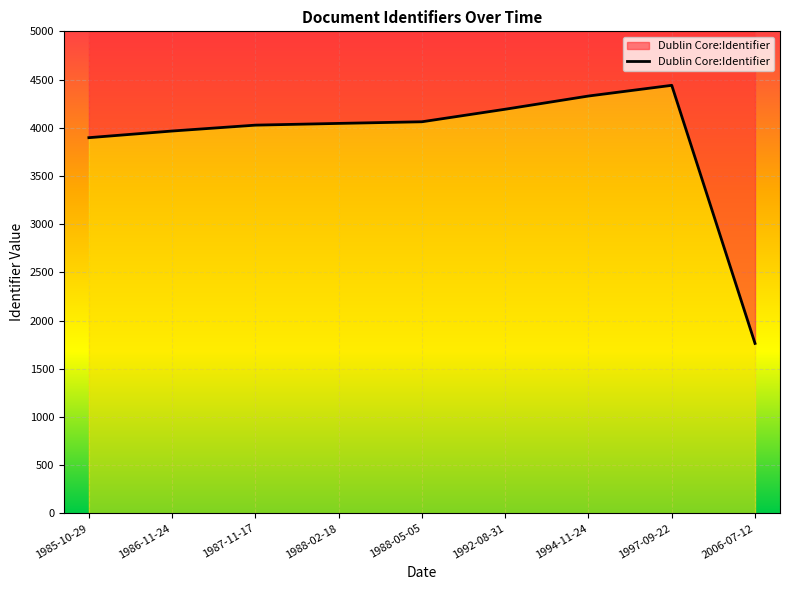

The value at 1997-09-22 is 4440. True or false?

True